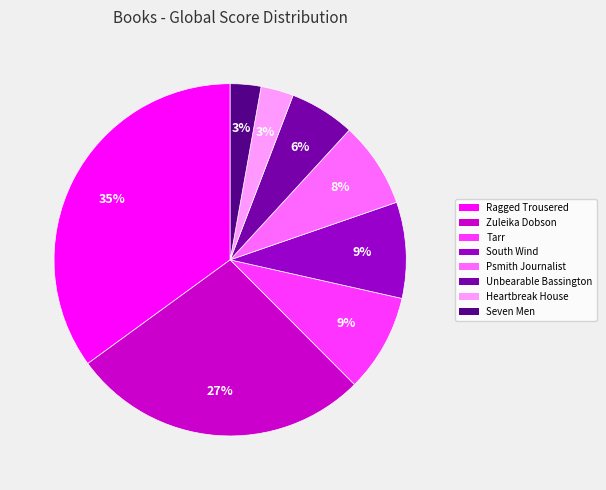

Count the number of slices in the pie.

8